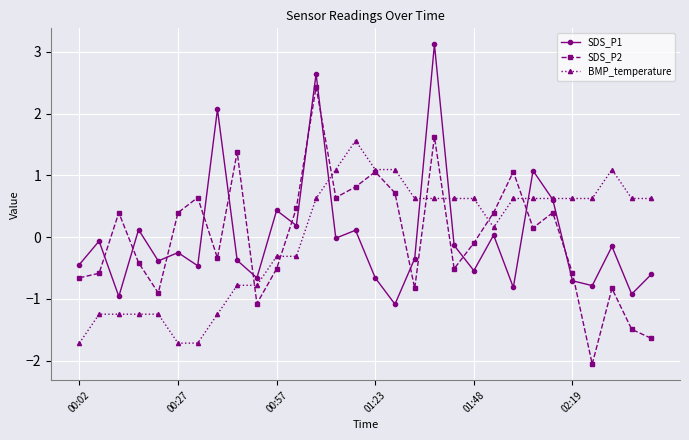

Rank the series by their maximum value, from lowest to highest.

BMP_temperature, SDS_P2, SDS_P1